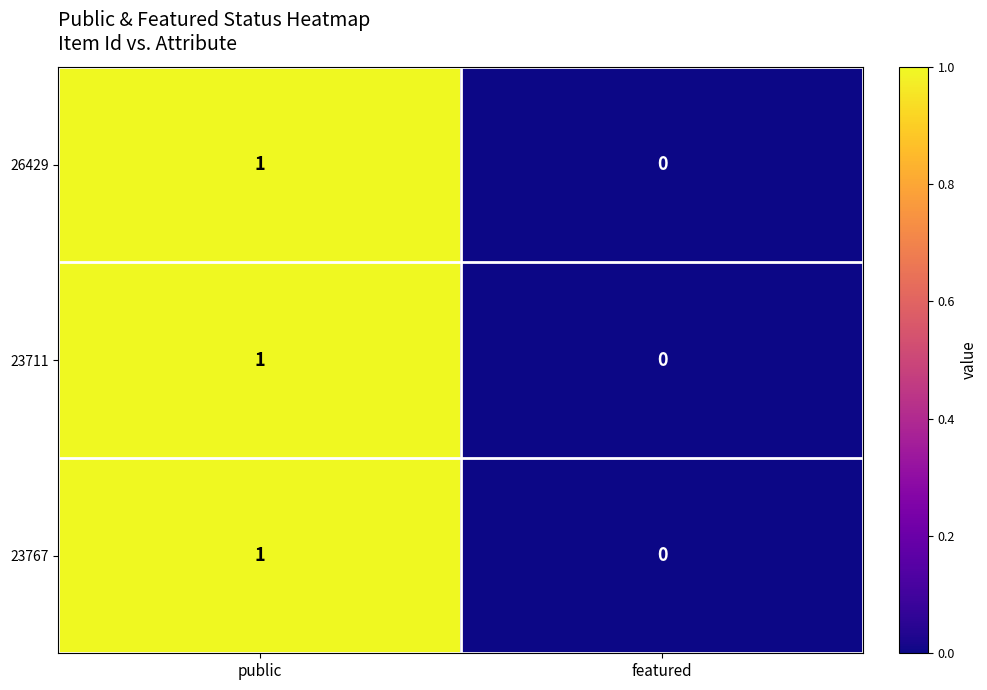

True or false: 23767 has a value of 1 at public.

True